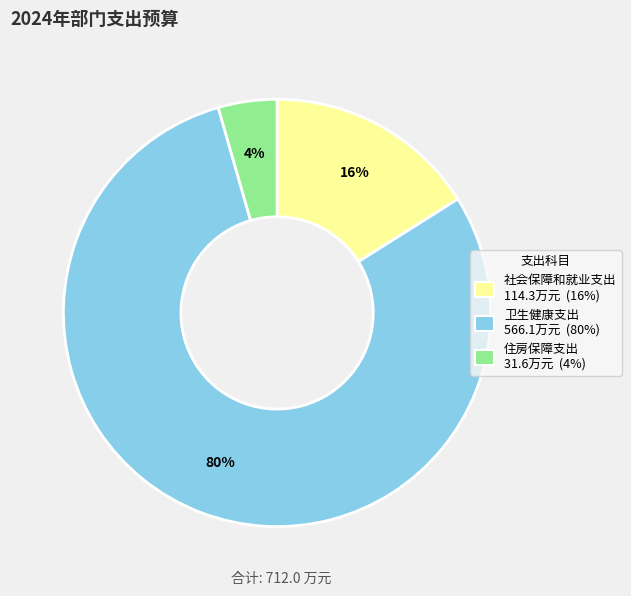

Which category accounts for the majority?

卫生健康支出